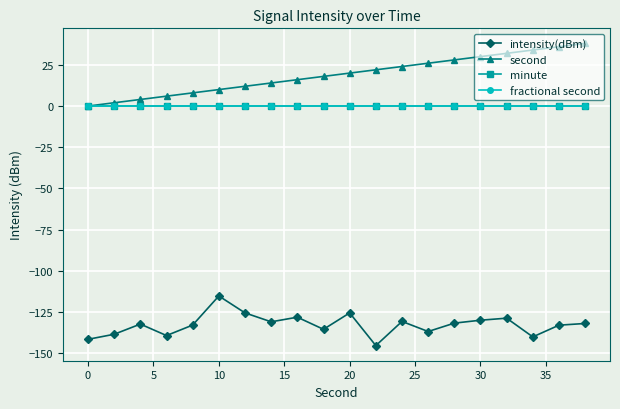

Does the chart have visible grid lines?

Yes